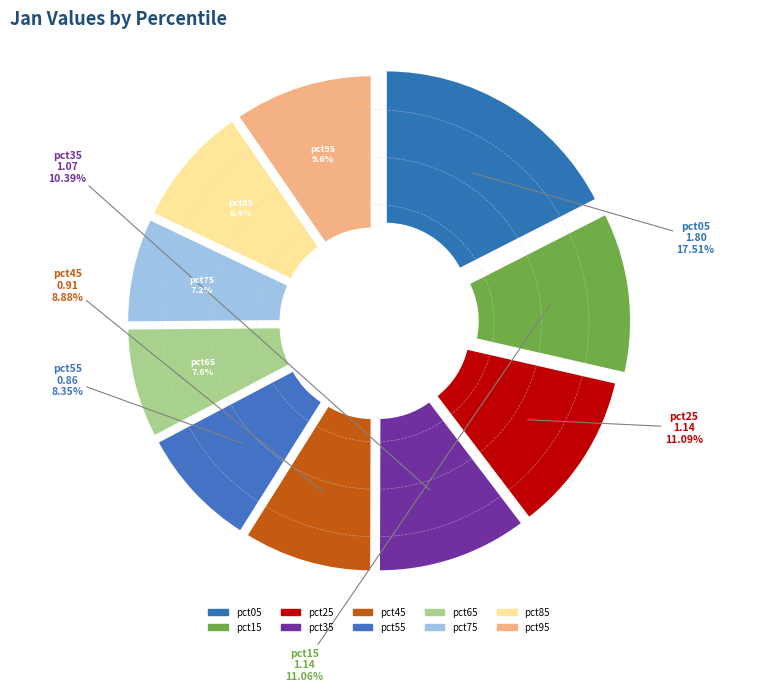

Does any single category account for the majority?

No